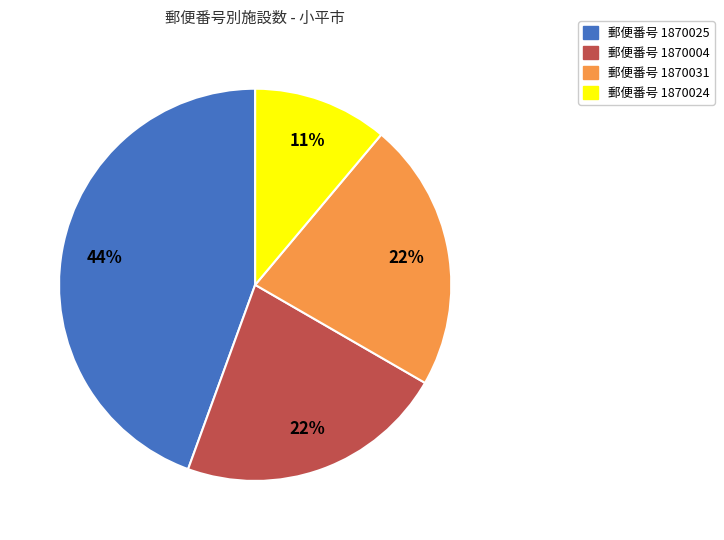

To the nearest percent, what is the difference between the largest and smallest slice percentages?

33%